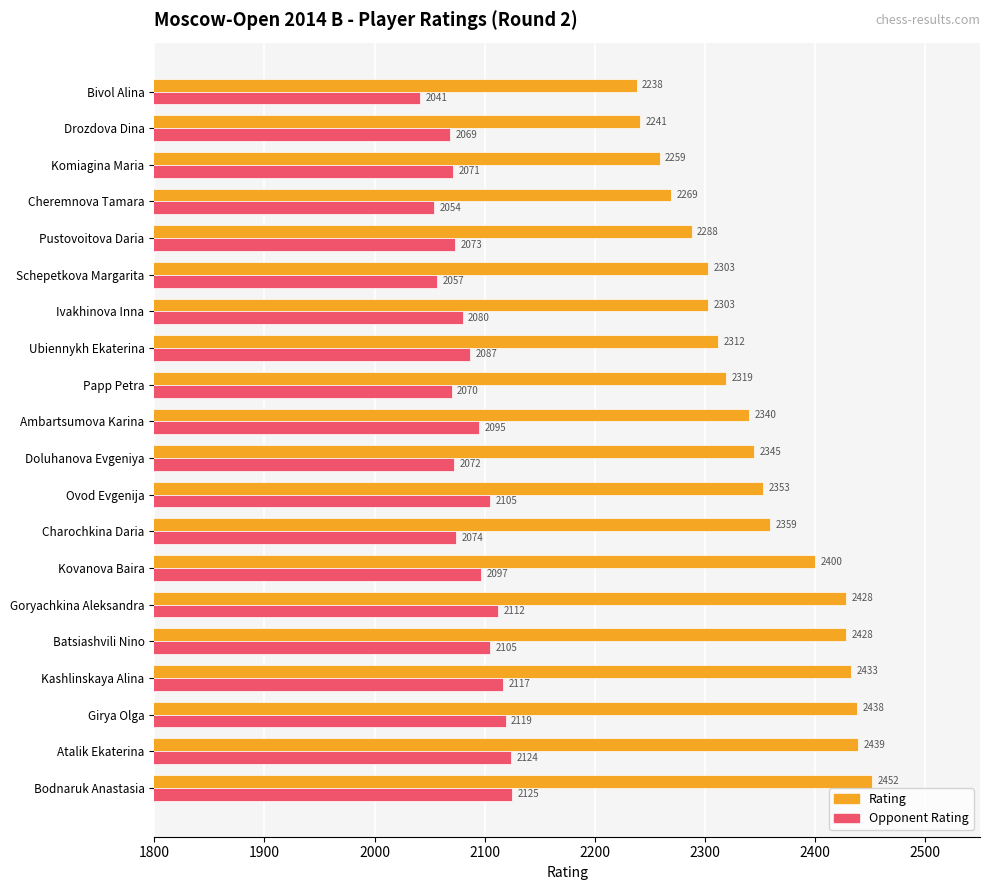

What is the sum of the Opponent Rating values at Batsiashvili Nino and Girya Olga?

4224